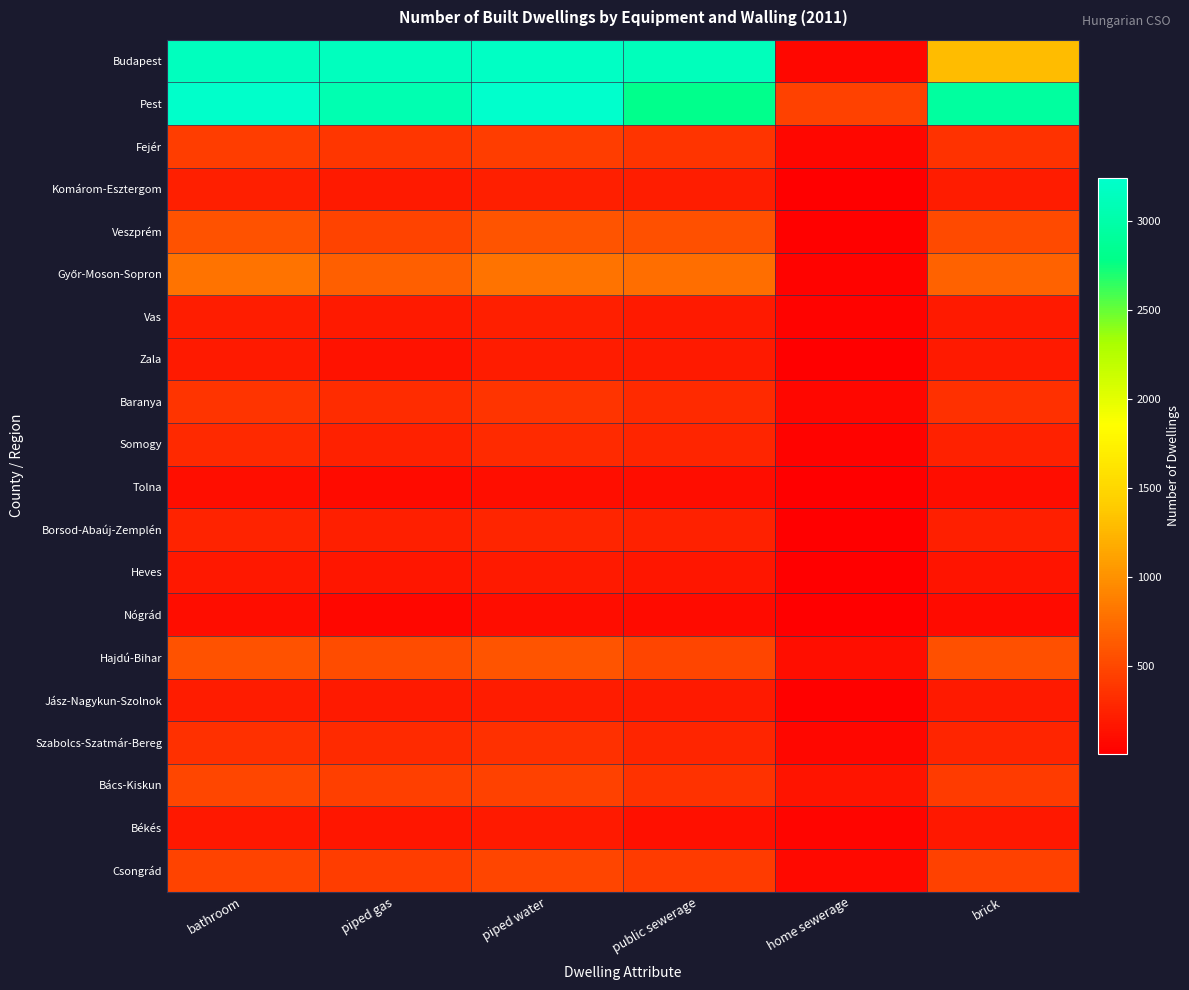

List the series in order of their peak value, highest first.

Pest, Budapest, Győr-Moson-Sopron, Veszprém, Hajdú-Bihar, Bács-Kiskun, Csongrád, Fejér, Baranya, Szabolcs-Szatmár-Bereg, Somogy, Borsod-Abaúj-Zemplén, Vas, Komárom-Esztergom, Jász-Nagykun-Szolnok, Zala, Heves, Békés, Tolna, Nógrád